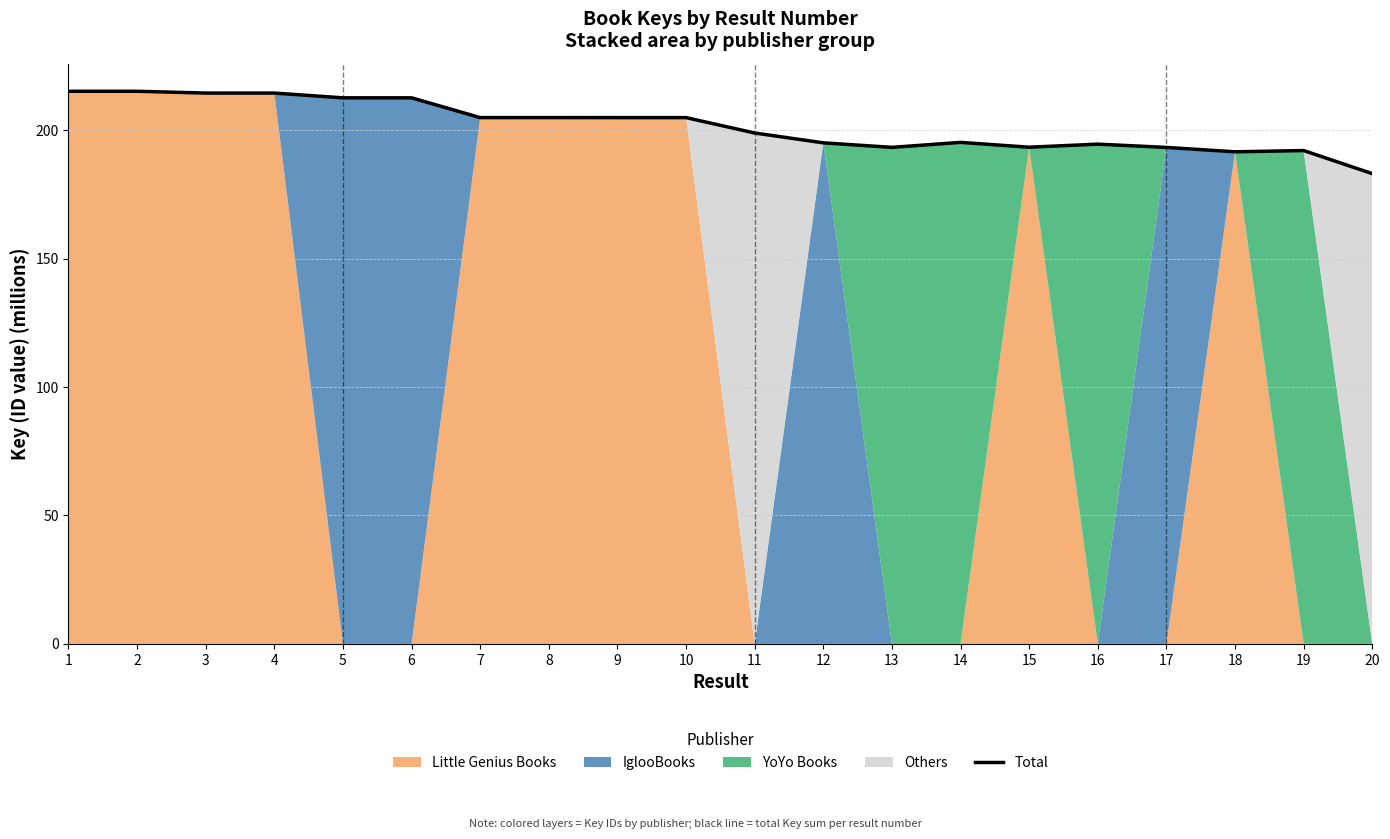

What is the value of the 7th point from the left?

204.9